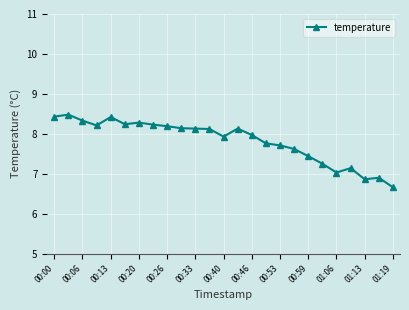

What is the smallest value displayed?

6.7